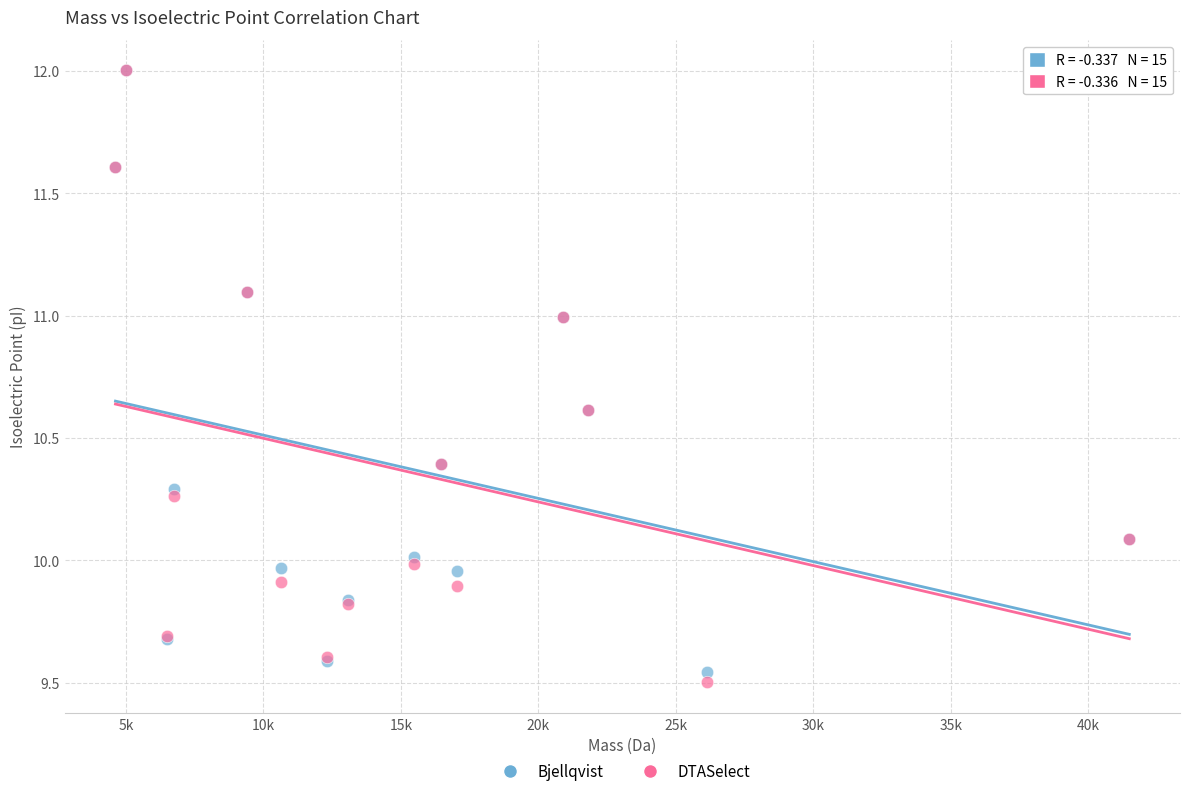

Which series has the widest spread of Y values?

DTASelect